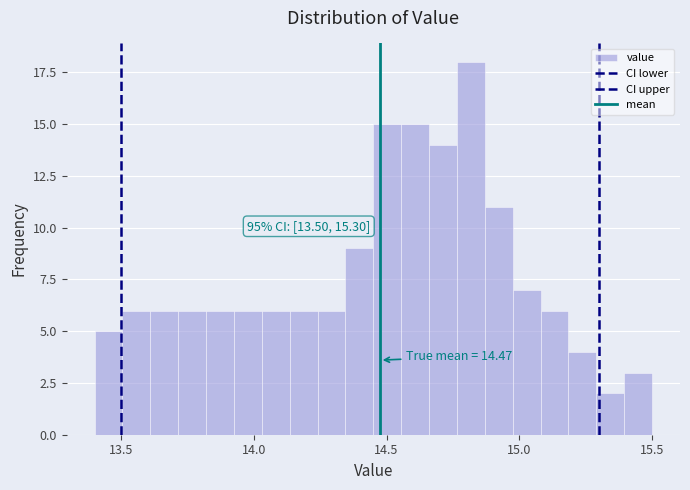

Read against the x-axis, roughly where is the centre of the tallest bar?

14.80